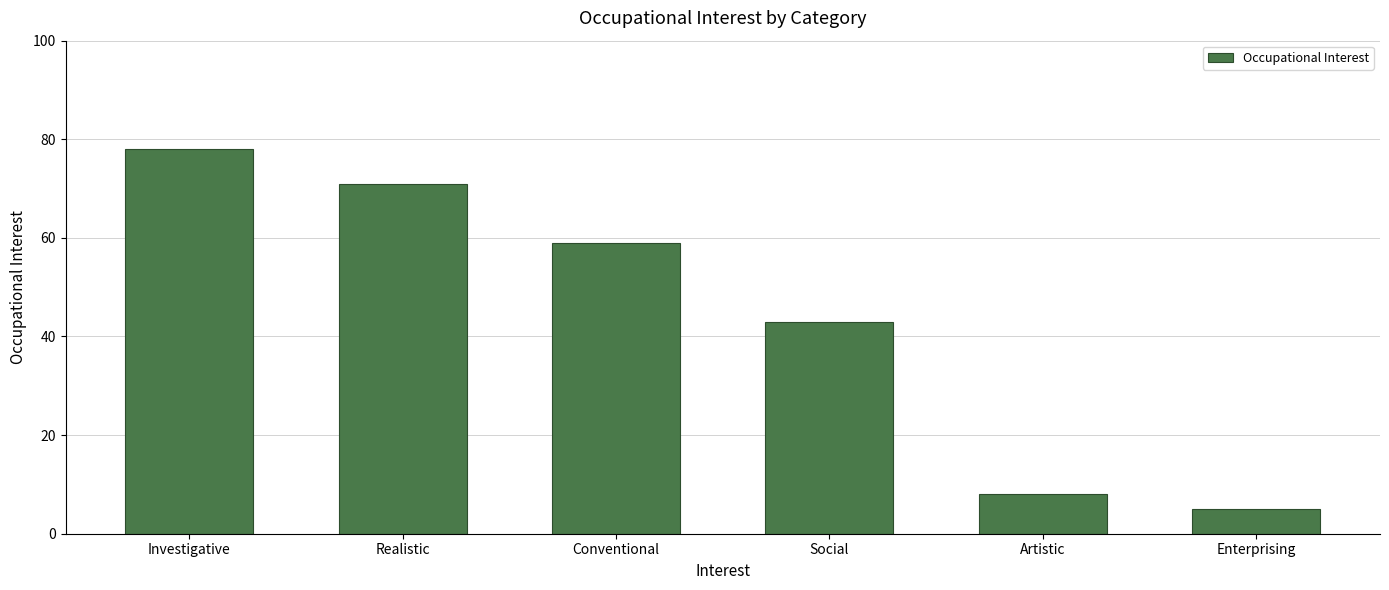

What is the approximate value at Social, to the nearest 10?

40